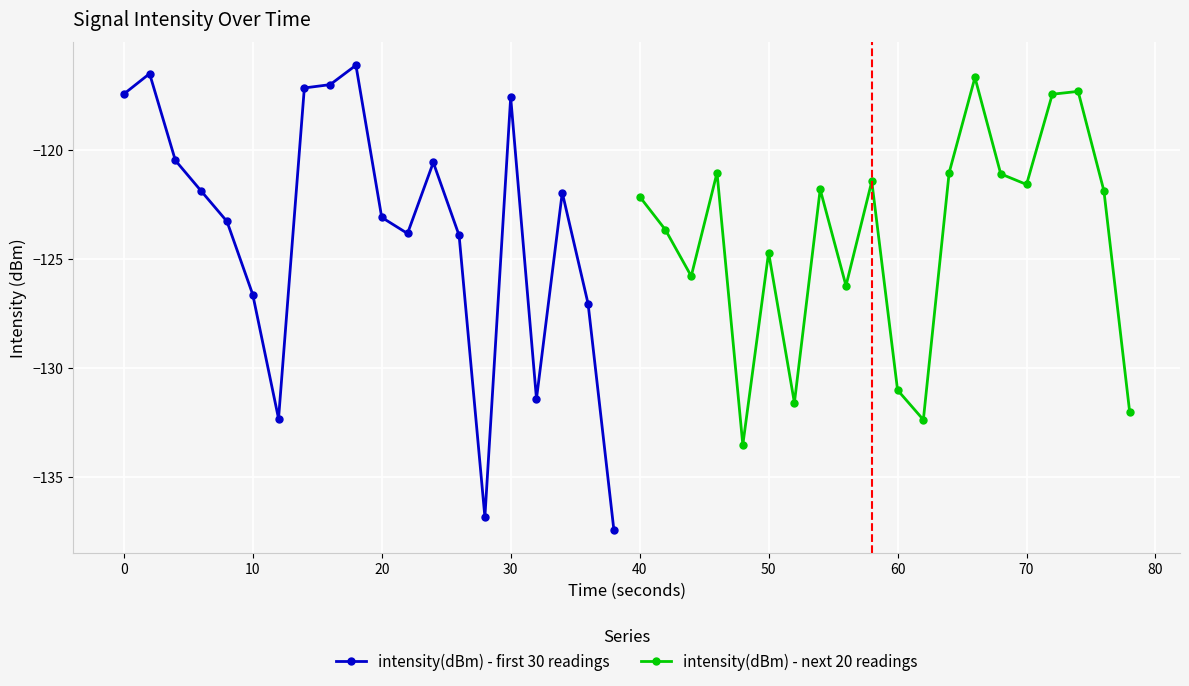

At which label is intensity(dBm) - first 30 readings closest to -126?

10